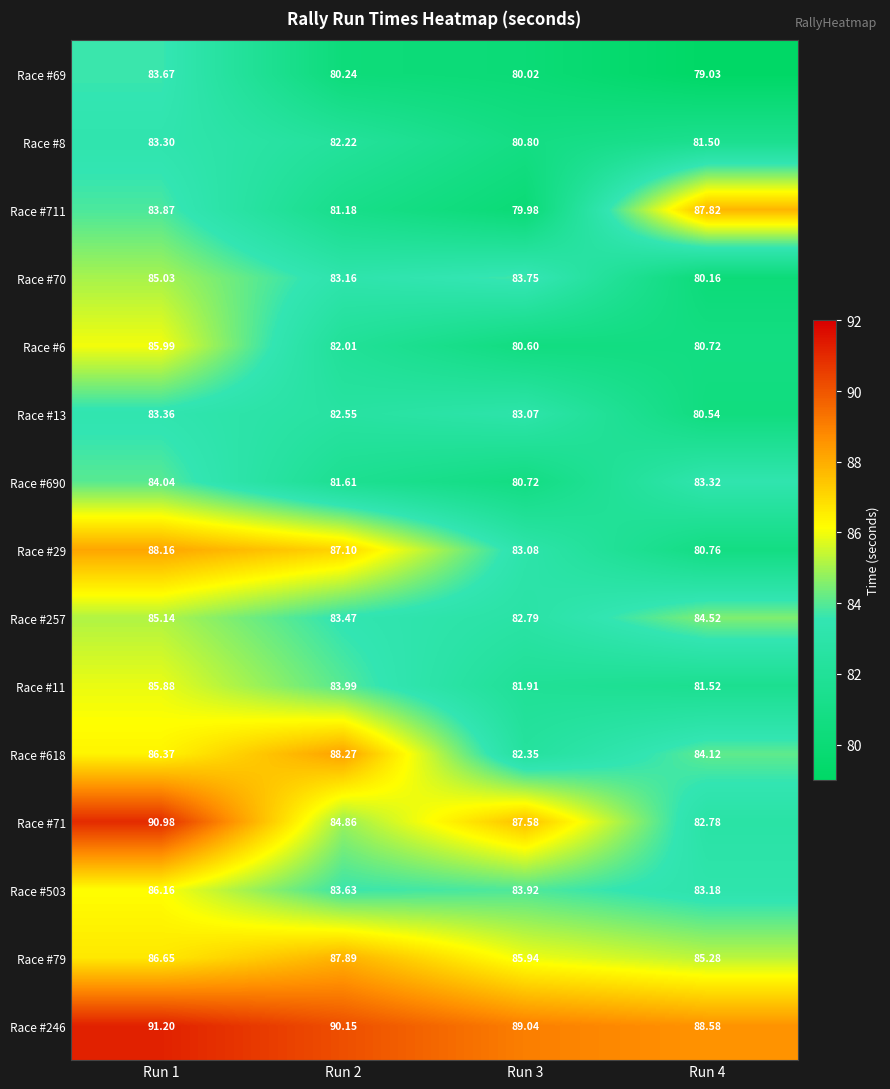

Reading left to right, transcribe all the data shown in this chart.

Race #69: Run 1=83.7	Run 2=80.2	Run 3=80.0	Run 4=79.0
Race #8: Run 1=83.3	Run 2=82.2	Run 3=80.8	Run 4=81.5
Race #711: Run 1=83.9	Run 2=81.2	Run 3=80.0	Run 4=87.8
Race #70: Run 1=85.0	Run 2=83.2	Run 3=83.8	Run 4=80.2
Race #6: Run 1=86.0	Run 2=82.0	Run 3=80.6	Run 4=80.7
Race #13: Run 1=83.4	Run 2=82.5	Run 3=83.1	Run 4=80.5
Race #690: Run 1=84.0	Run 2=81.6	Run 3=80.7	Run 4=83.3
Race #29: Run 1=88.2	Run 2=87.1	Run 3=83.1	Run 4=80.8
Race #257: Run 1=85.1	Run 2=83.5	Run 3=82.8	Run 4=84.5
Race #11: Run 1=85.9	Run 2=84.0	Run 3=81.9	Run 4=81.5
Race #618: Run 1=86.4	Run 2=88.3	Run 3=82.3	Run 4=84.1
Race #71: Run 1=91.0	Run 2=84.9	Run 3=87.6	Run 4=82.8
Race #503: Run 1=86.2	Run 2=83.6	Run 3=83.9	Run 4=83.2
Race #79: Run 1=86.7	Run 2=87.9	Run 3=85.9	Run 4=85.3
Race #246: Run 1=91.2	Run 2=90.2	Run 3=89.0	Run 4=88.6